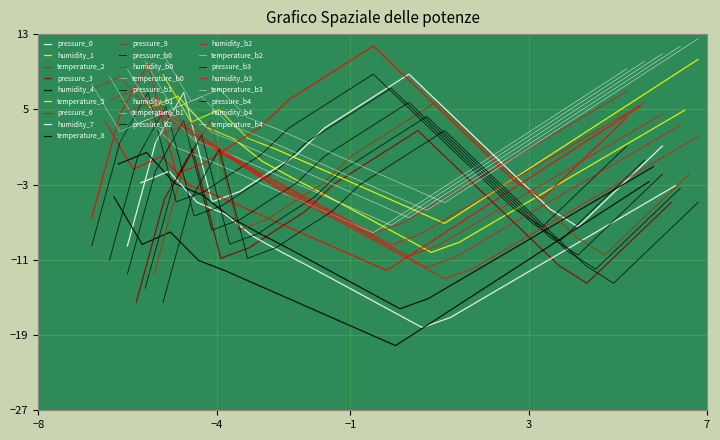

How many values in pressure are above zero?

11